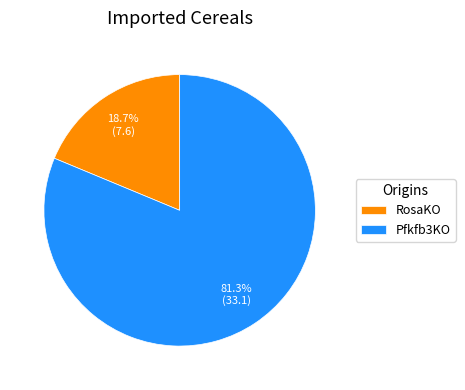

Does RosaKO represent more than half of the total?

No